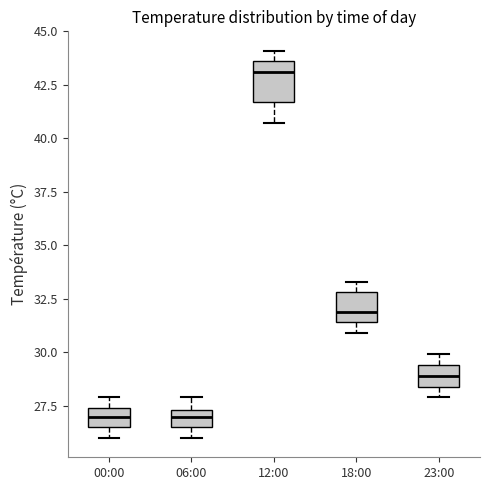

Which box has the highest median line?

12:00